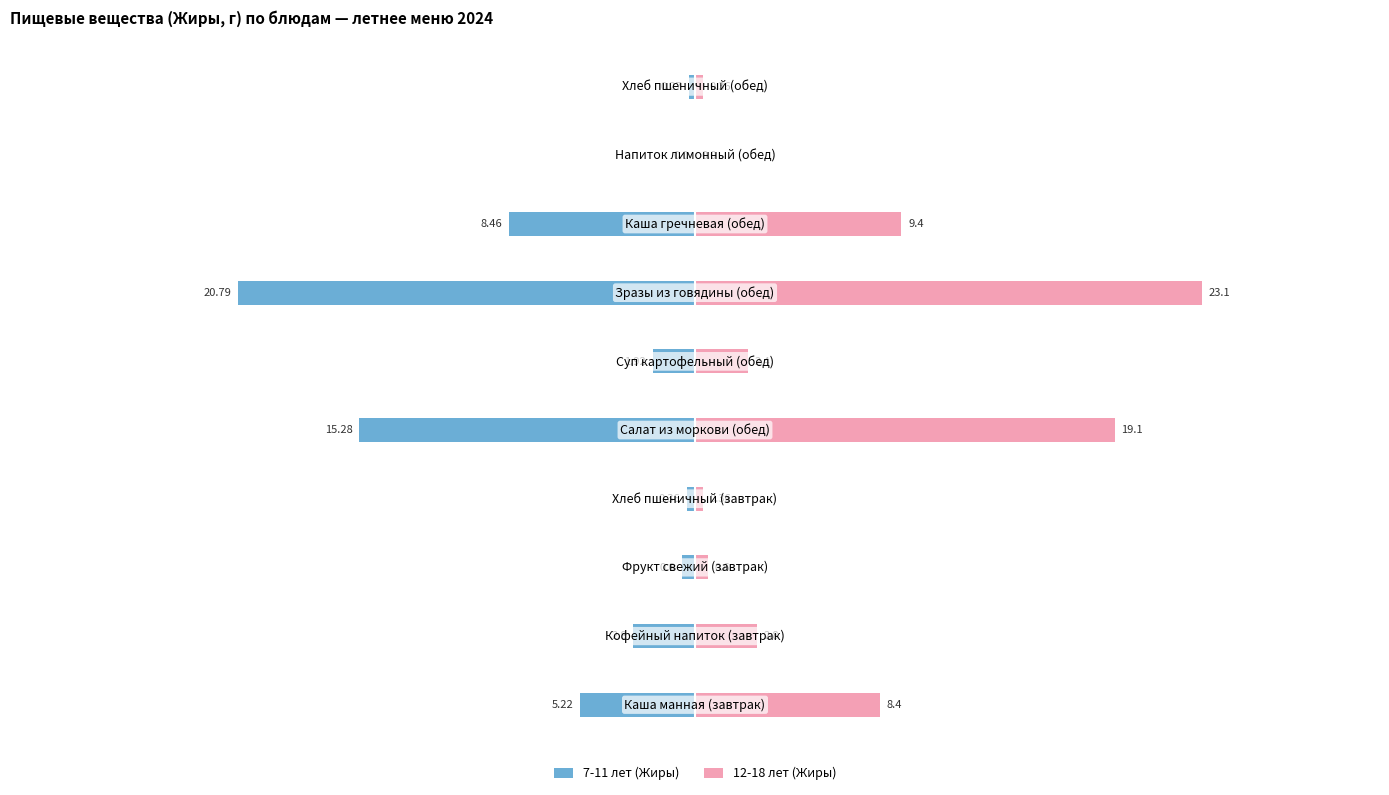

How many data points does each series have?

10